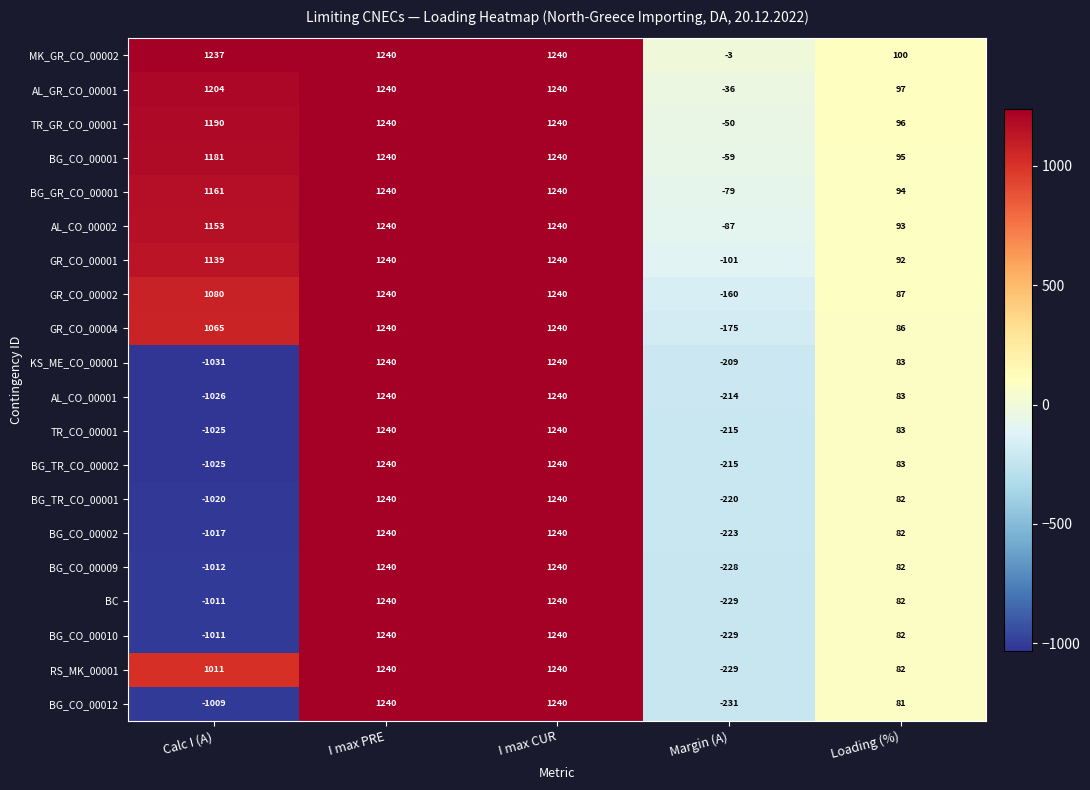

What is the total value across all series at Loading (%)?

1745